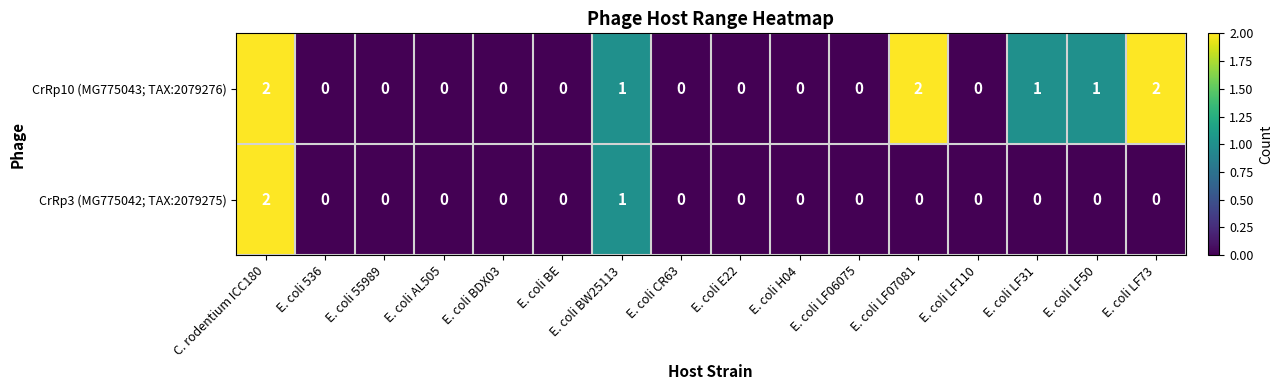

Between E. coli LF110 and E. coli LF31, which series saw the biggest shift?

CrRp10 (MG775043; TAX:2079276)